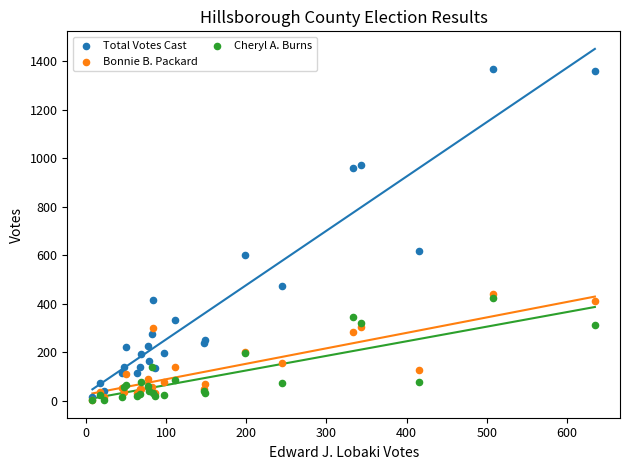

Across all series, what Y value is closest to 685?

619